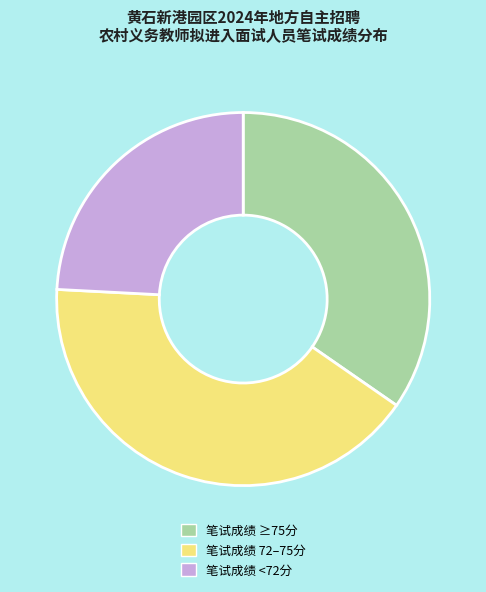

Rank the categories by value from lowest to highest.

笔试成绩 <72分, 笔试成绩 ≥75分, 笔试成绩 72–75分